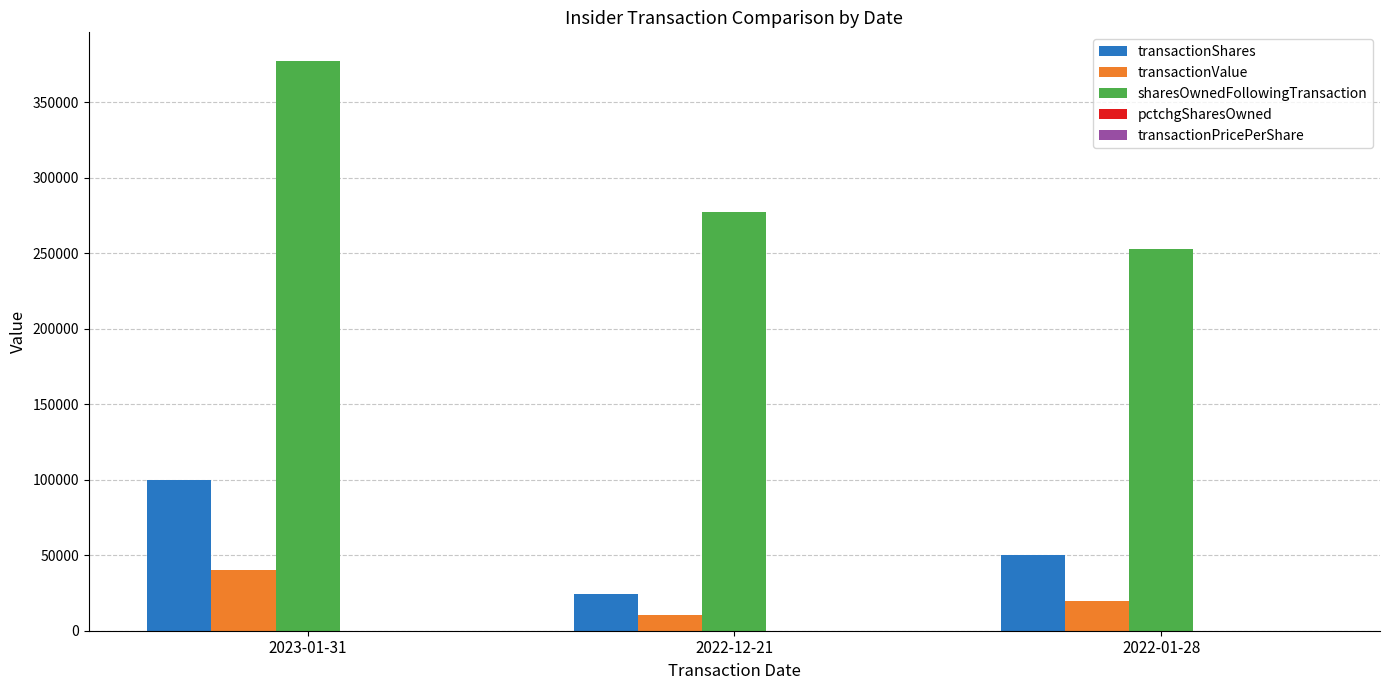

Between 2023-01-31 and 2022-12-21, which series saw the biggest shift?

sharesOwnedFollowingTransaction